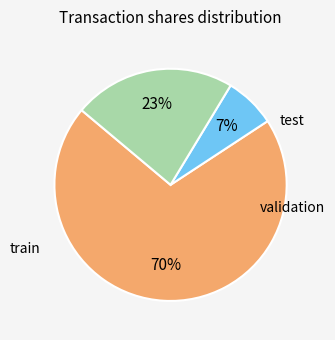

To the nearest percent, what is the difference between the largest and smallest slice percentages?

63%